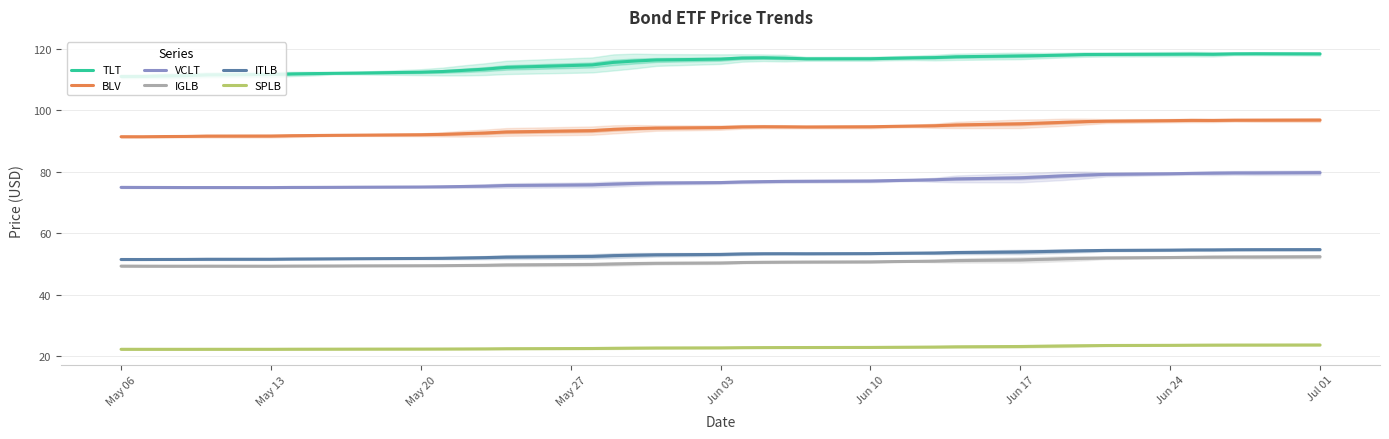

What is the maximum value for SPLB?

23.7